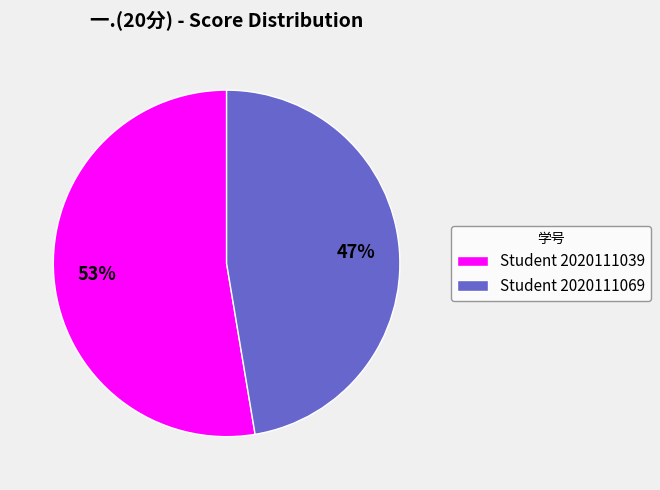

What is the largest slice in the pie chart?

Student 2020111039